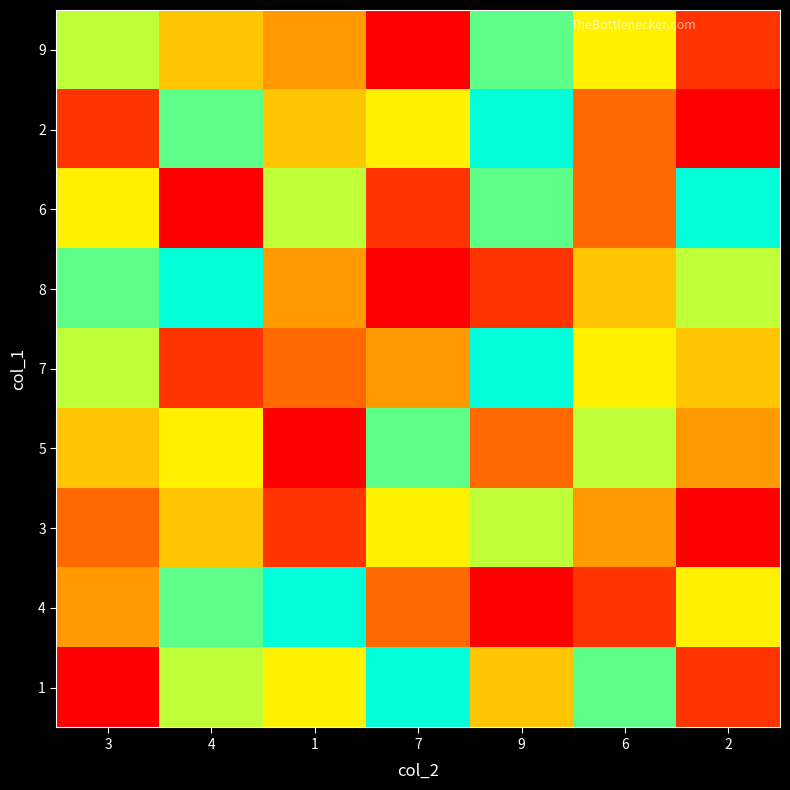

Which label corresponds to the smallest value in the chart?

7